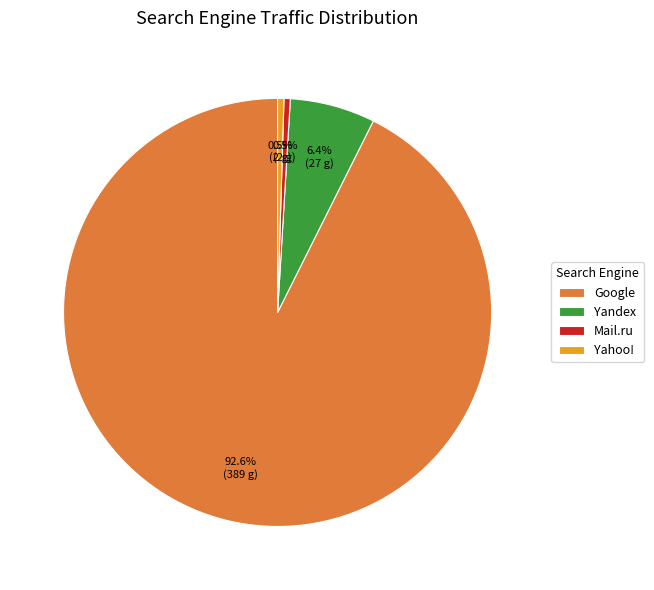

Count the number of slices in the pie.

4